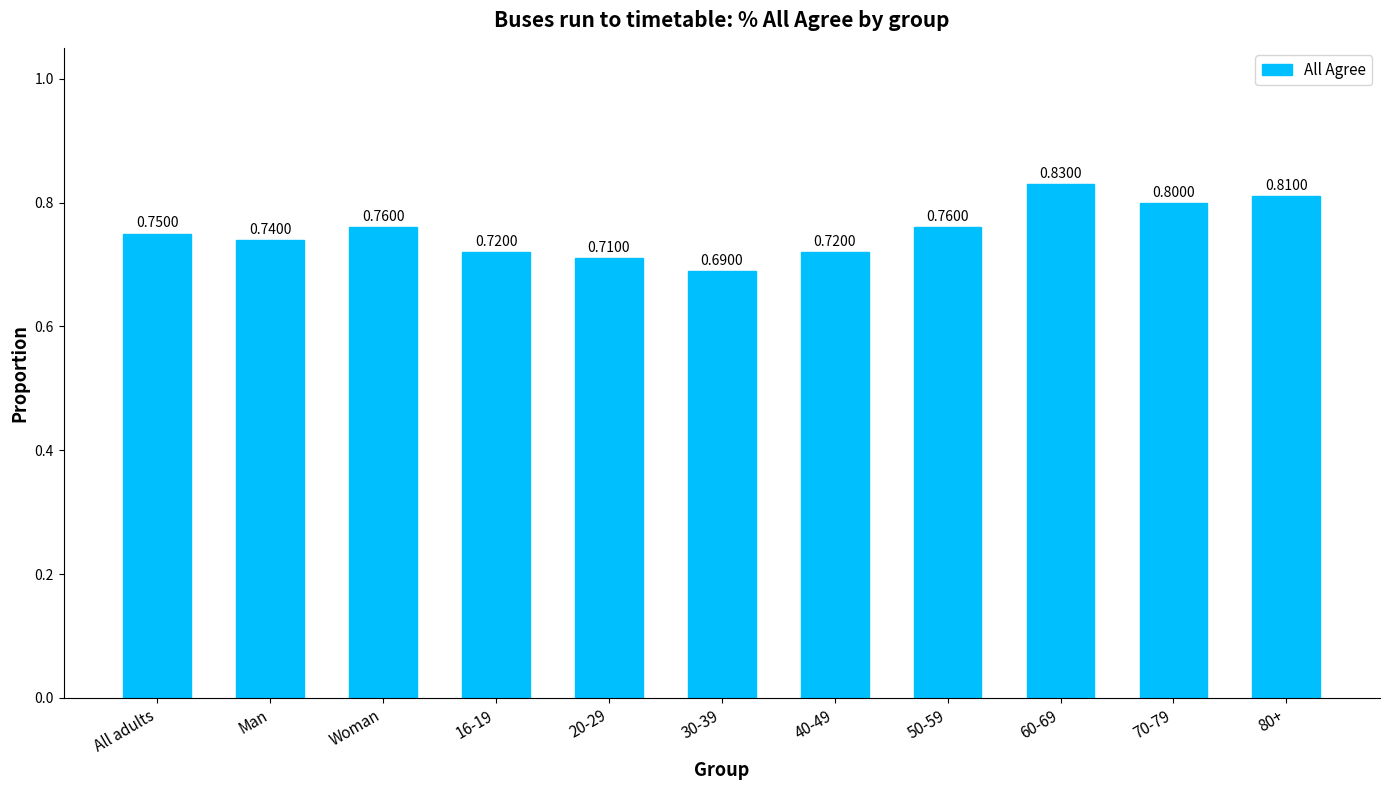

Which has a higher value, 40-49 or 60-69?

60-69